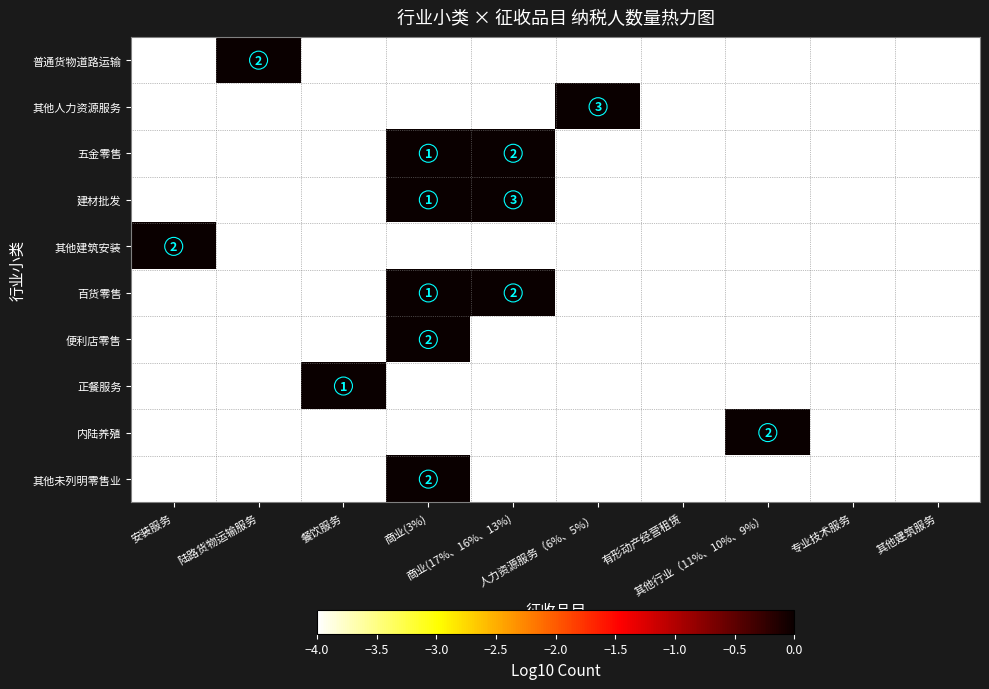

What is the sum of the 其他建筑安装 values at 餐饮服务 and 其他建筑服务?

-8.0